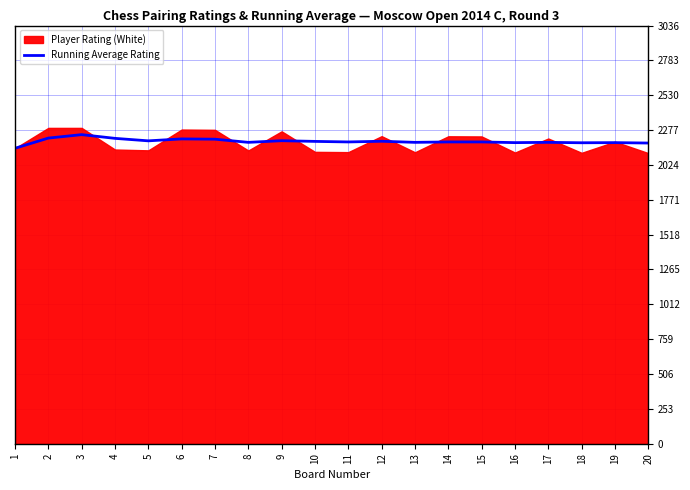

What is the highest value of the Running Average Rating series?

2244